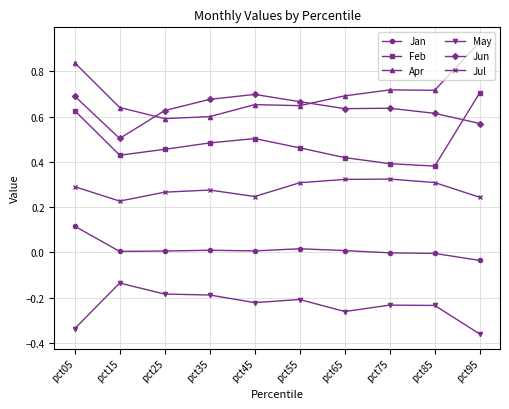

Which series has the largest total across all categories?

Apr